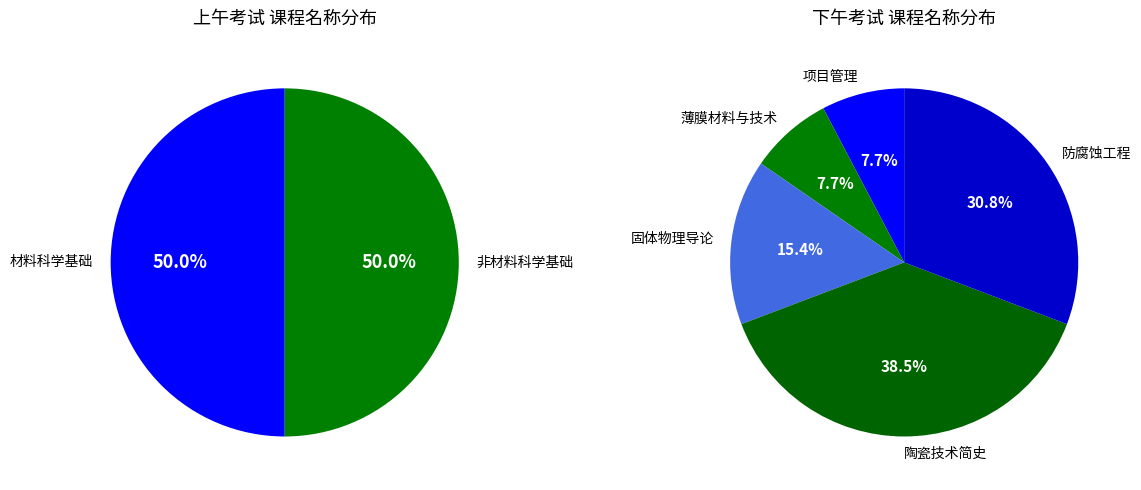

What is the change in value from 陶瓷技术简史 to 项目管理?

-4